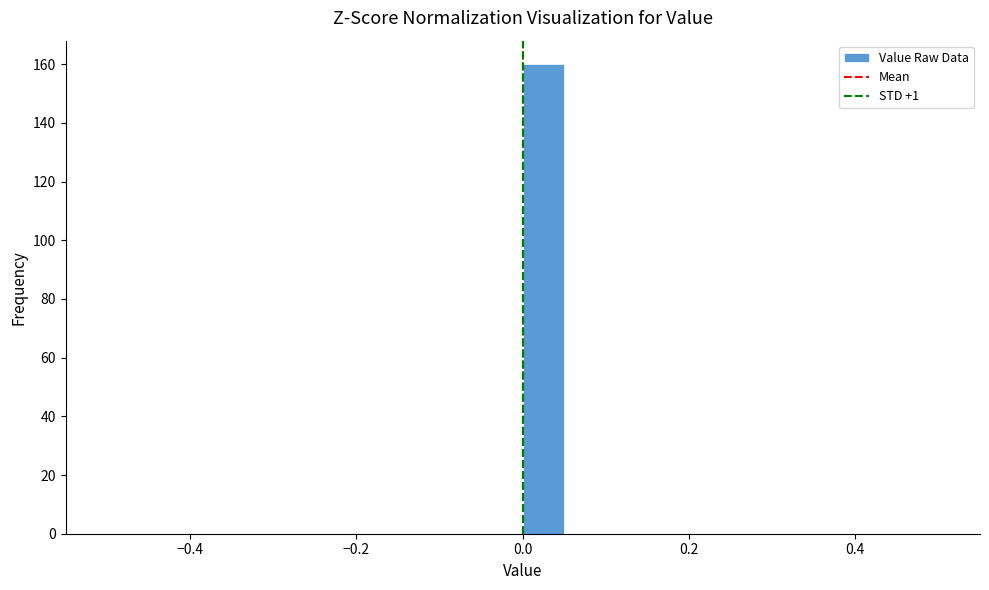

Read against the x-axis, roughly where is the centre of the tallest bar?

0.02